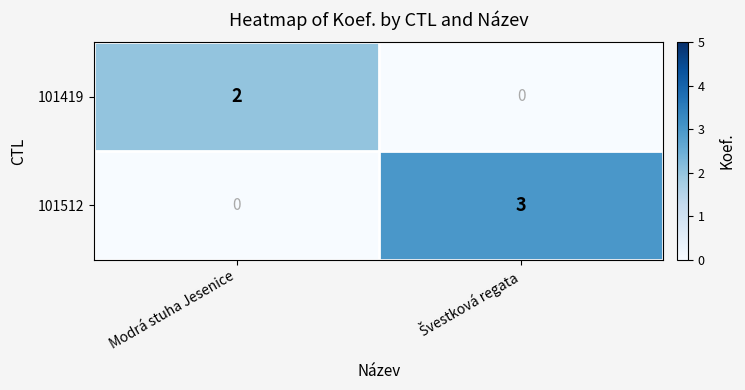

What is the greatest value displayed?

3